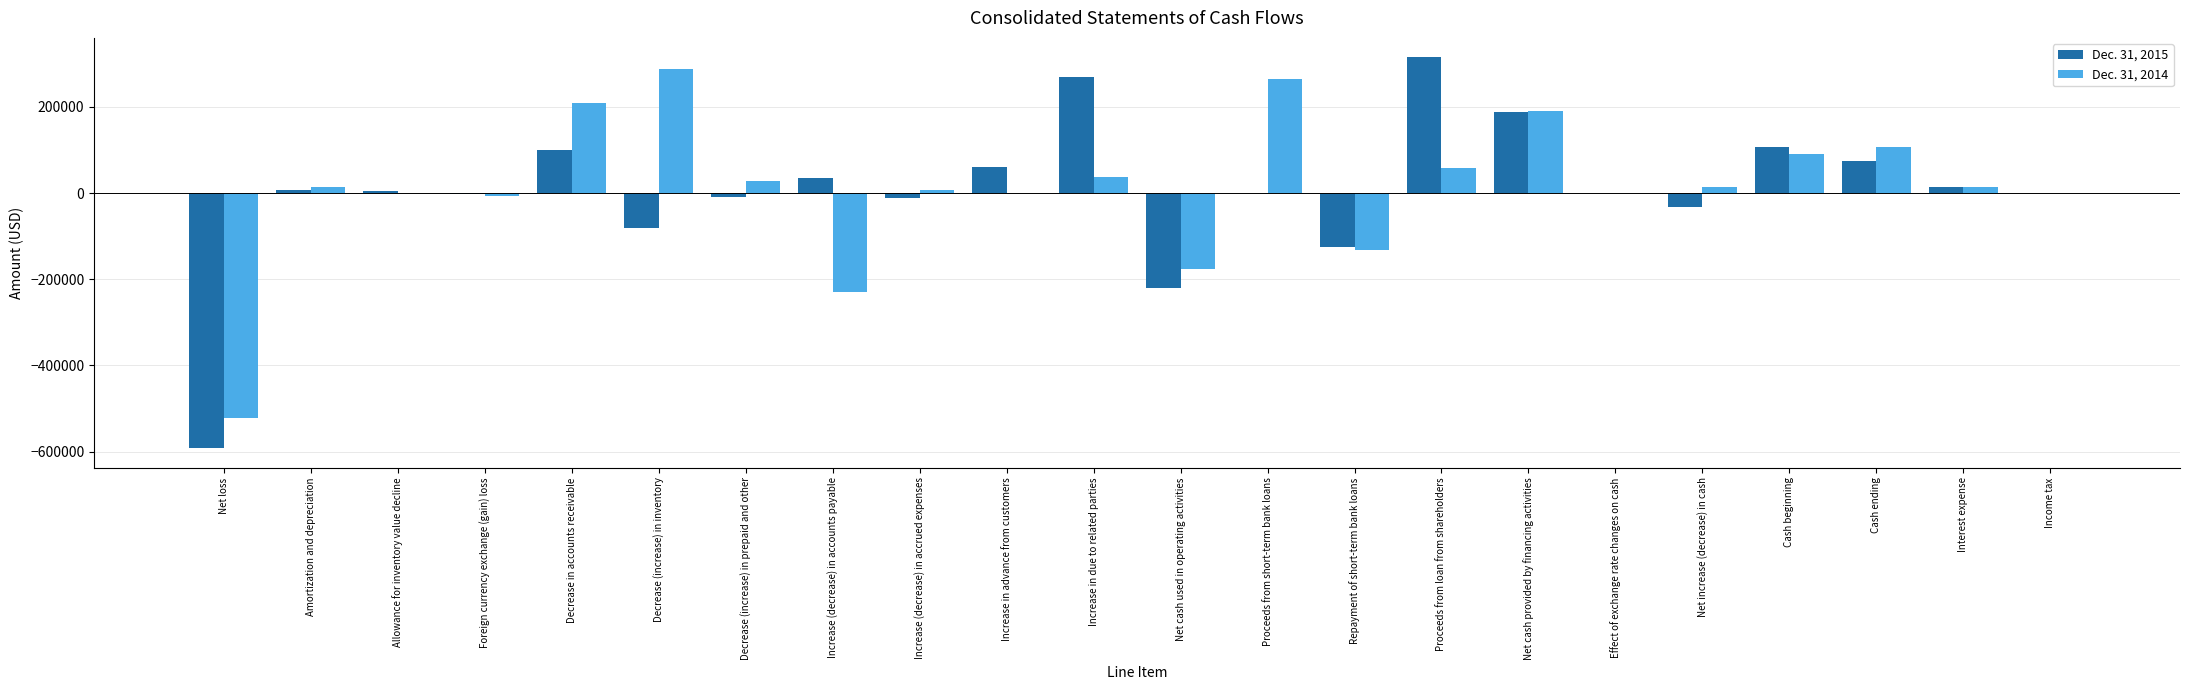

Is the value of Dec. 31, 2015 at Income tax greater than the value of Dec. 31, 2014 at Net cash used in operating activities?

Yes